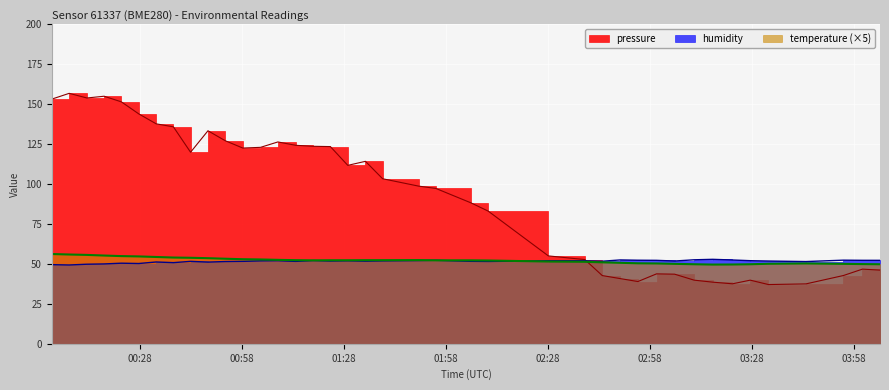

The value of temperature at 2023-02-19T02:28:12 is 90.1. True or false?

False